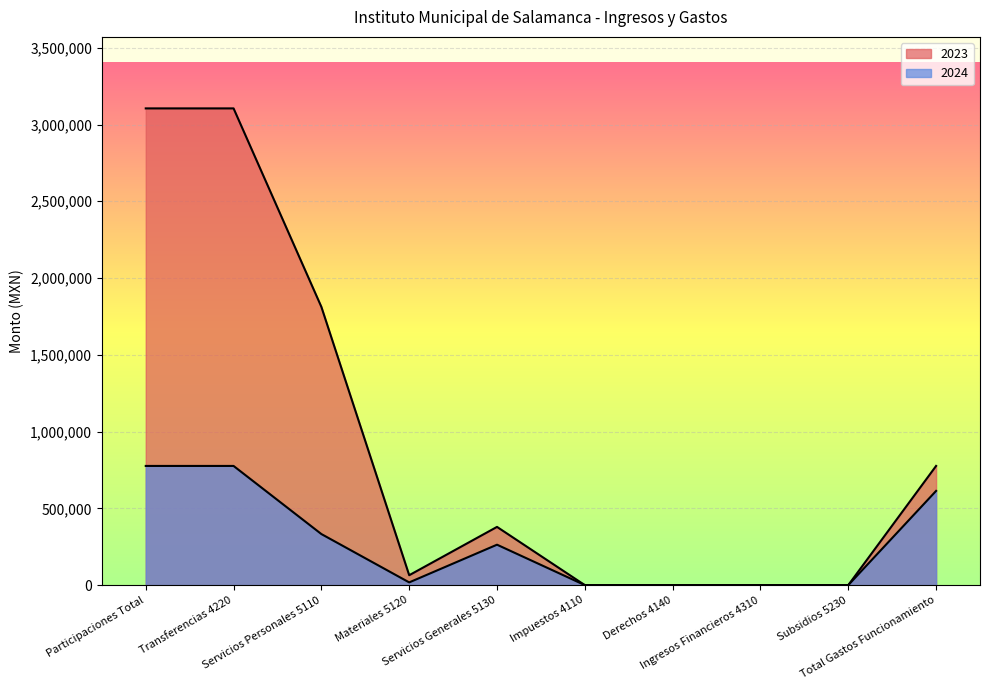

List the series in order of their peak value, lowest first.

2024, 2023